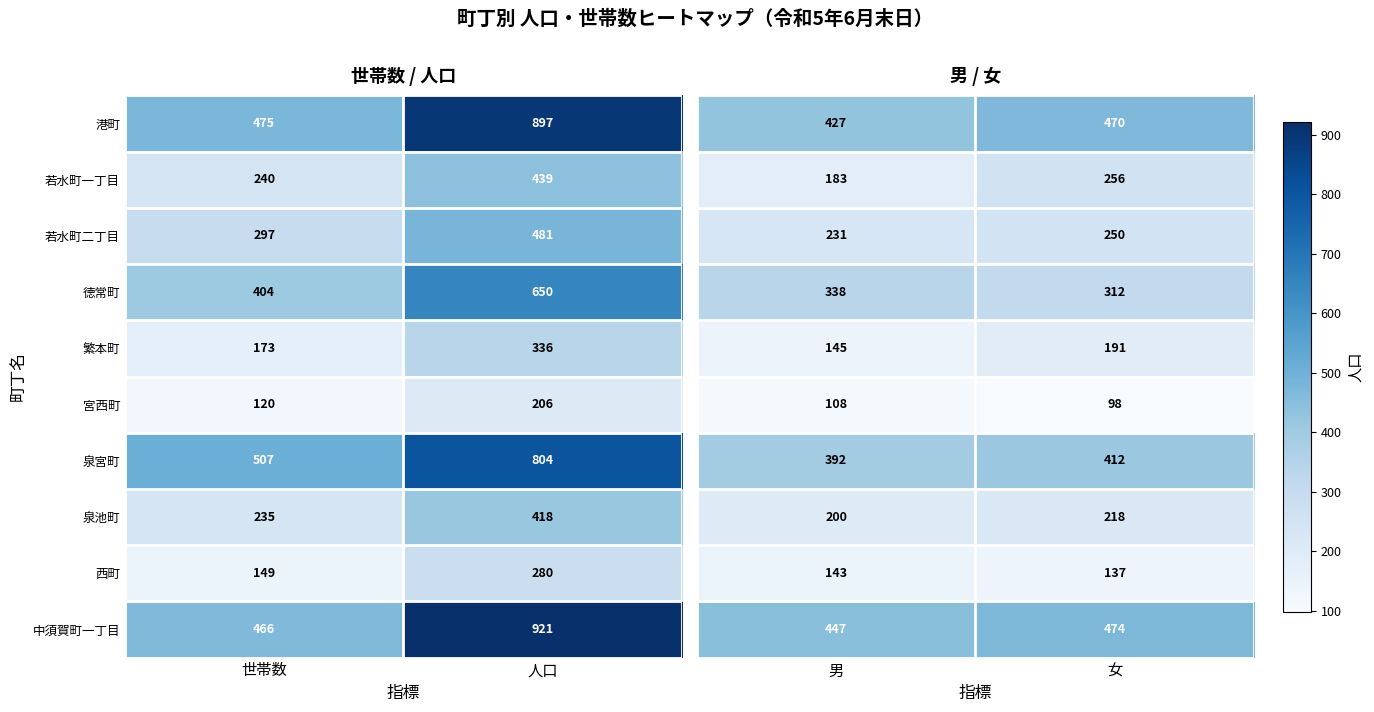

Which category has the lowest value in the 港町 series?

世帯数